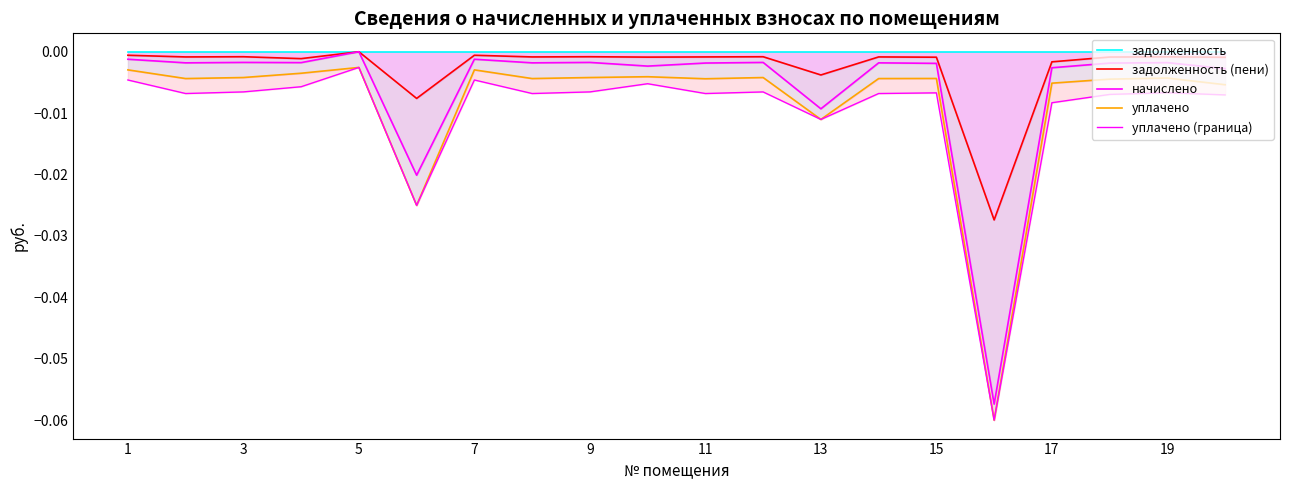

Rank the series at 3 from lowest to highest value.

уплачено (граница), уплачено, начислено, задолженность (пени), задолженность